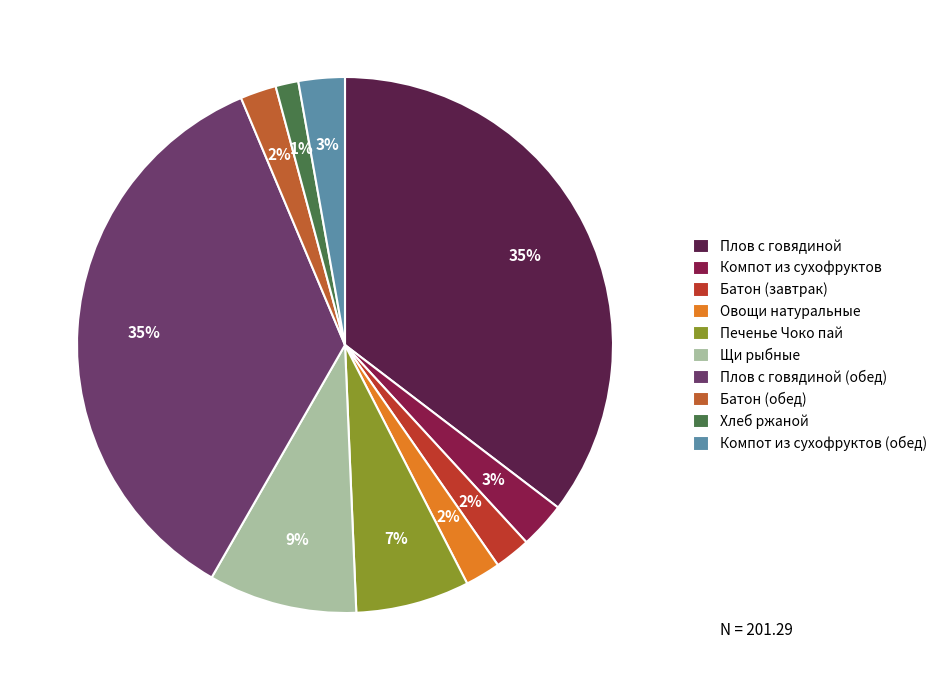

Is it true that Печенье Чоко пай is 7% of the pie?

True